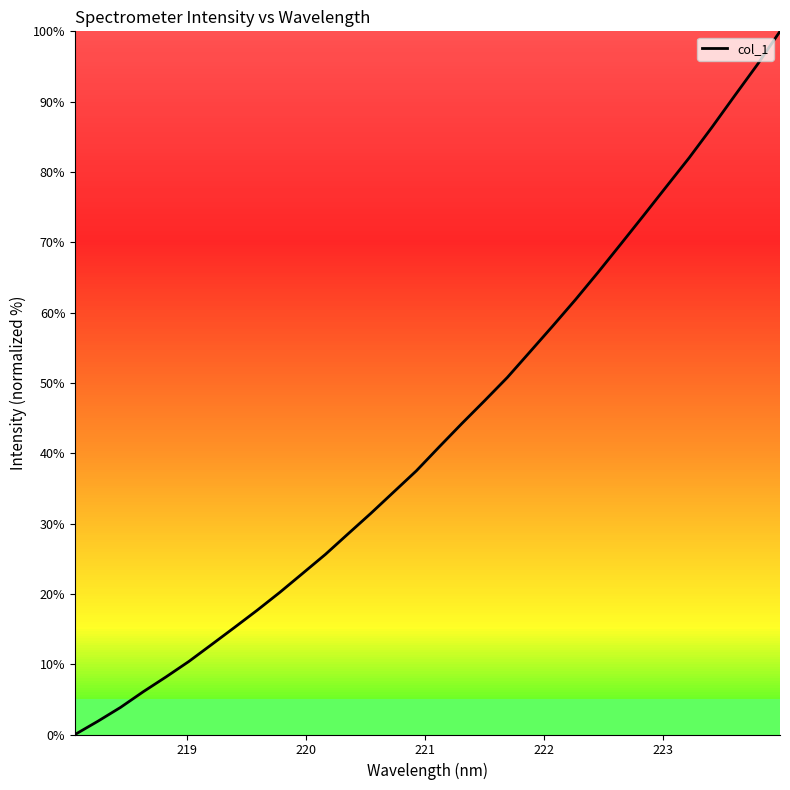

What is the difference between the maximum and minimum values?

100.0